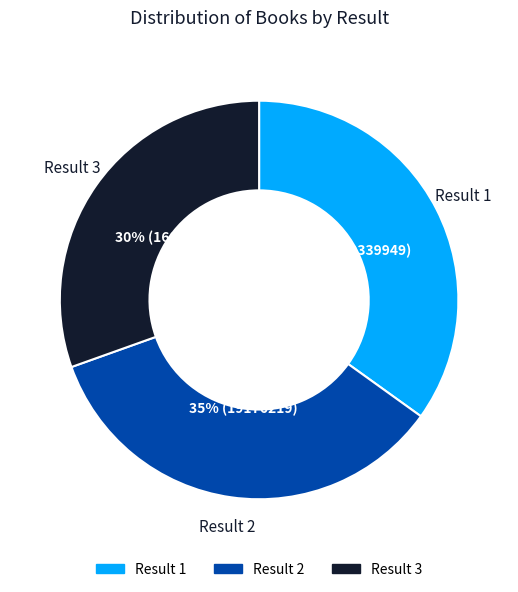

Approximately how many times larger is the value at Result 1 compared to Result 2?

1.0